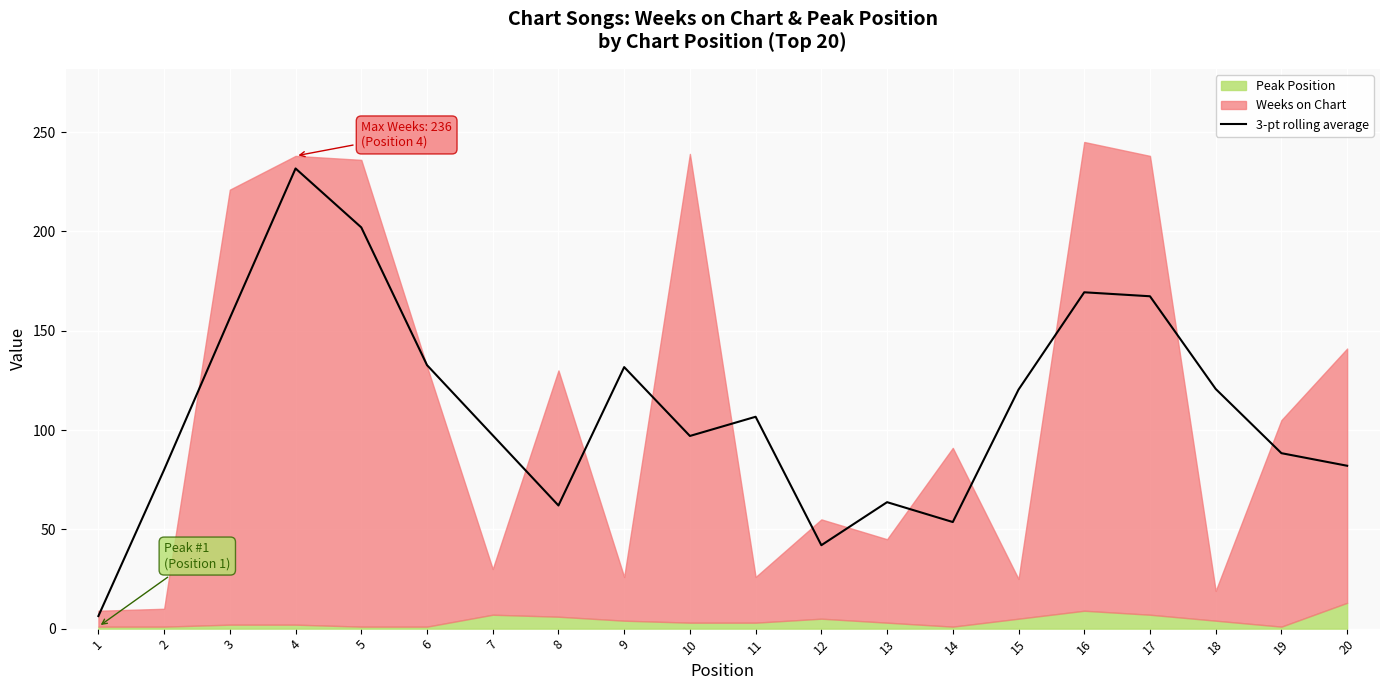

What is the change in value from 11 to 18?

+14.0